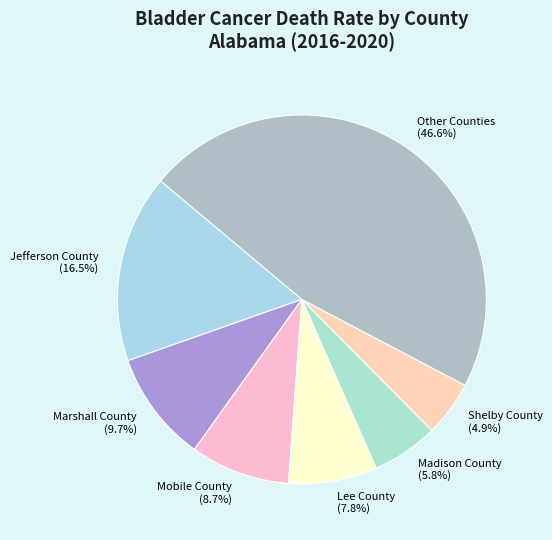

Between Shelby County and Madison County, which is larger?

Madison County